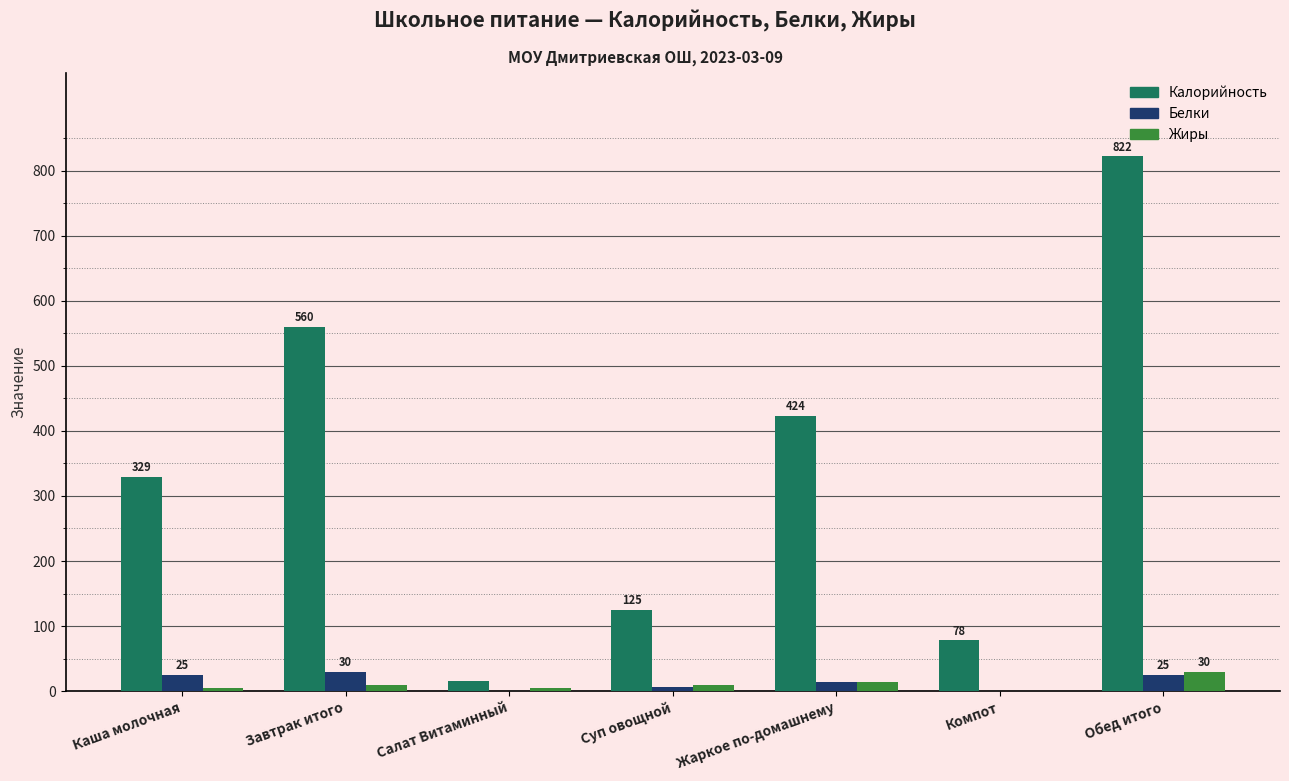

How many categories are shown in the chart?

7